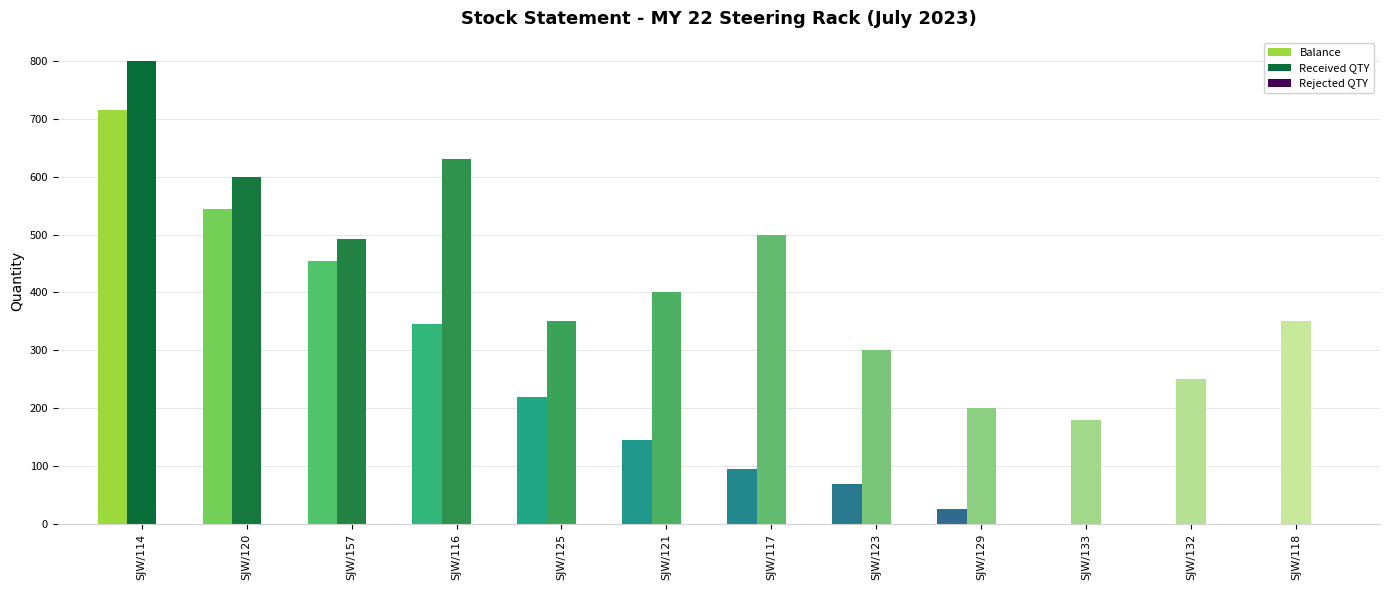

The value of Received QTY at SJW/116 is 244. True or false?

False